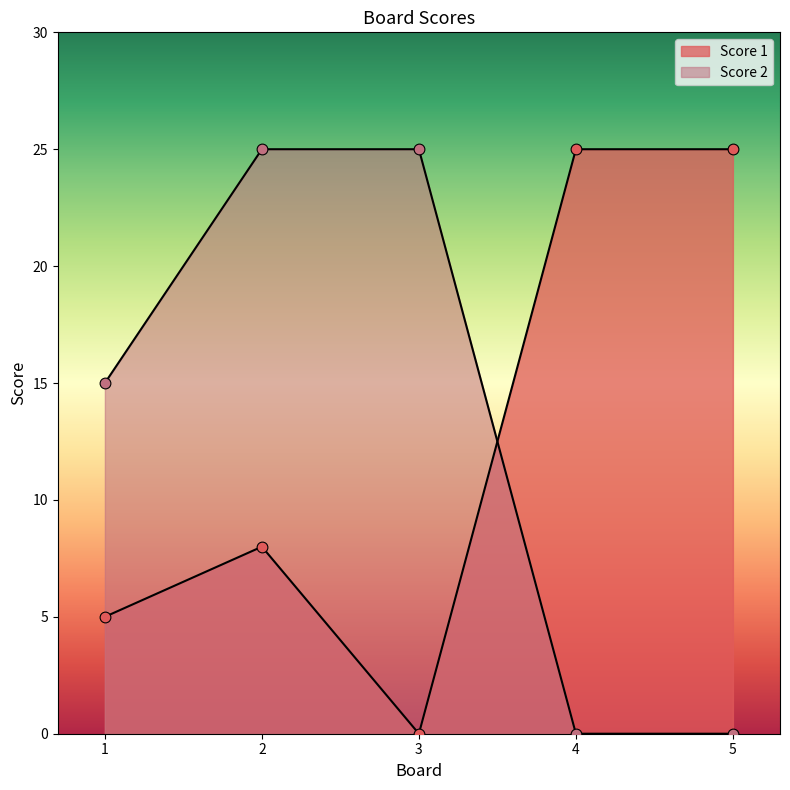

Which series contains the lowest Y value?

Score 1